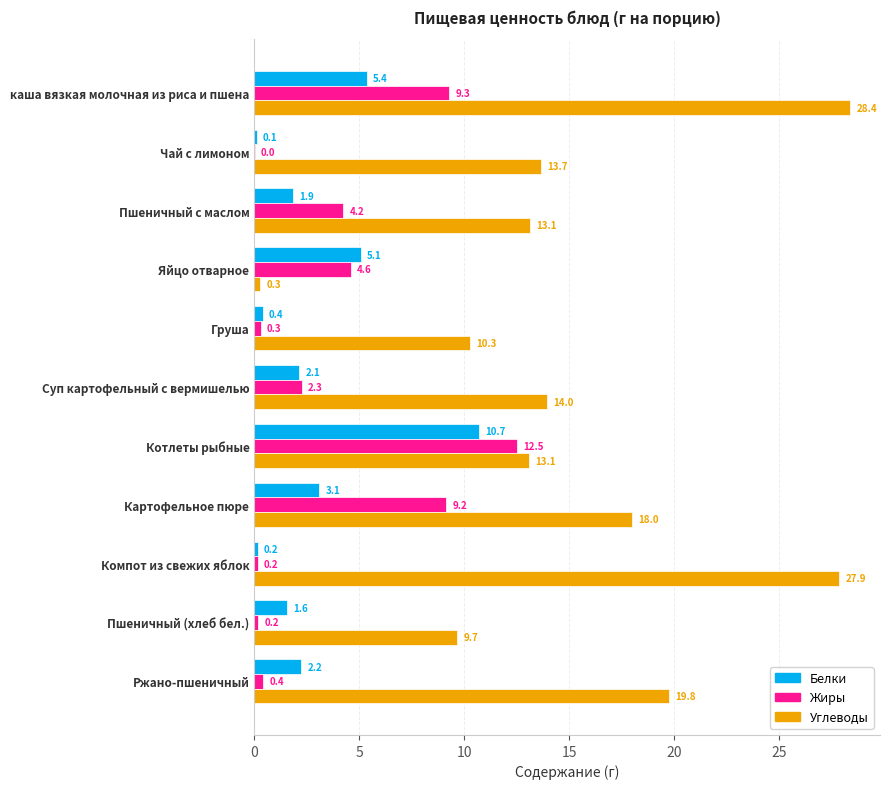

How many data points does each series have?

11